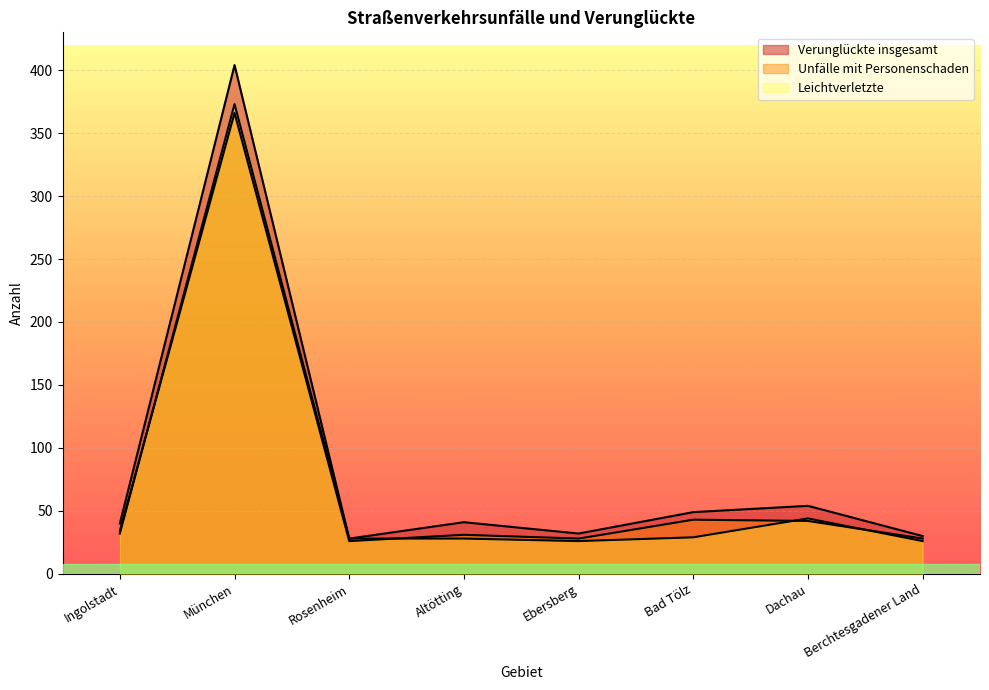

At Dachau, list the series in order from largest to smallest.

Verunglückte insgesamt, Leichtverletzte, Unfälle mit Personenschaden